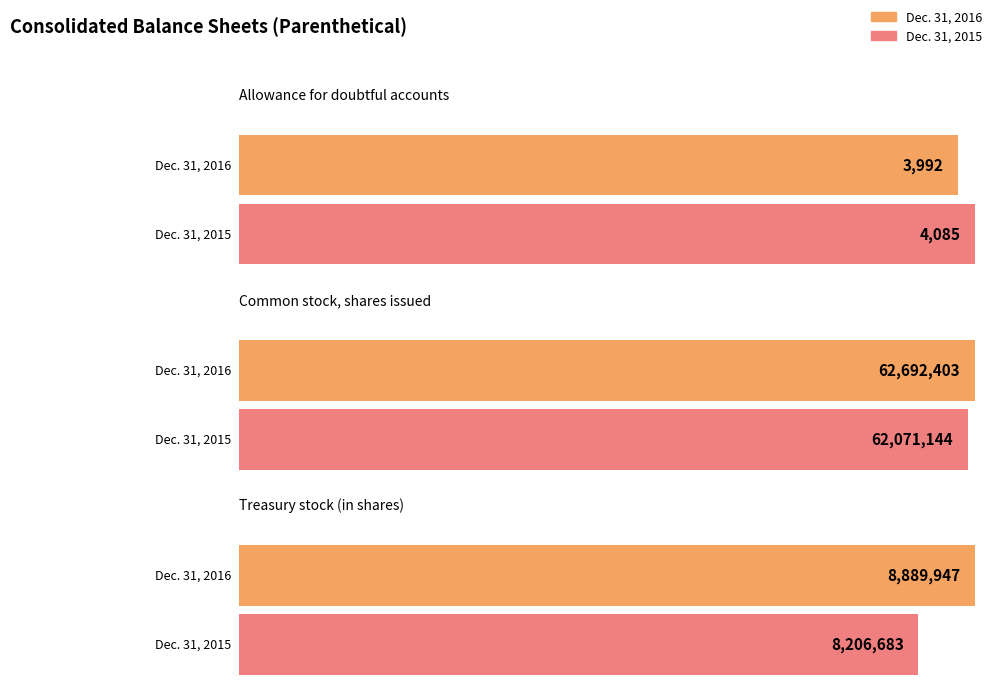

What is the sum of all Dec. 31, 2016 values?

71586342